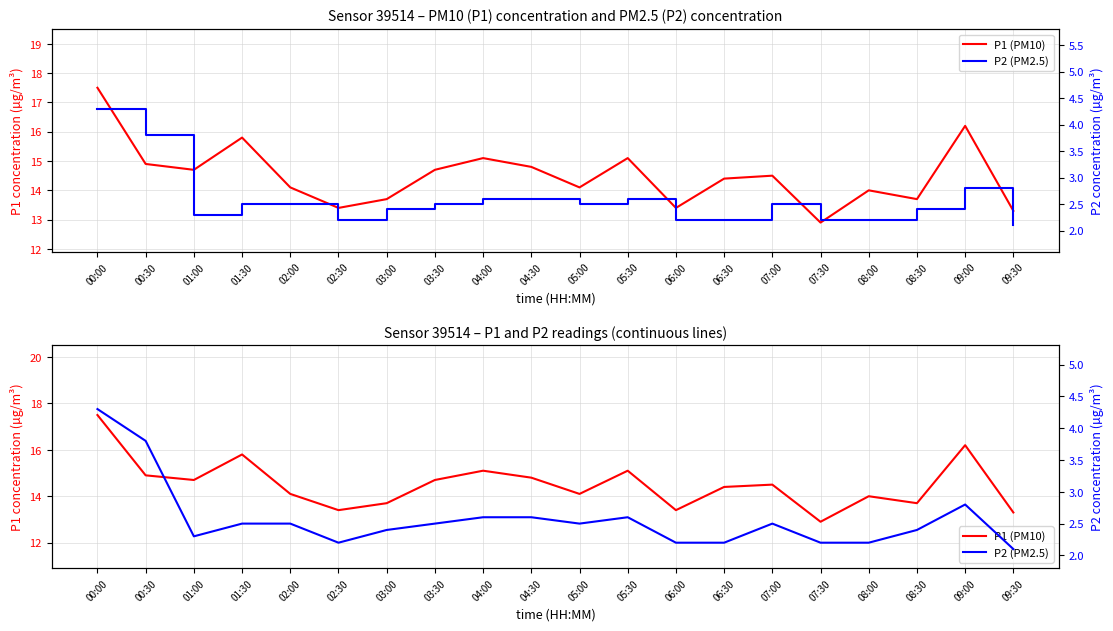

What is the label of the 1st point from the right?

09:30